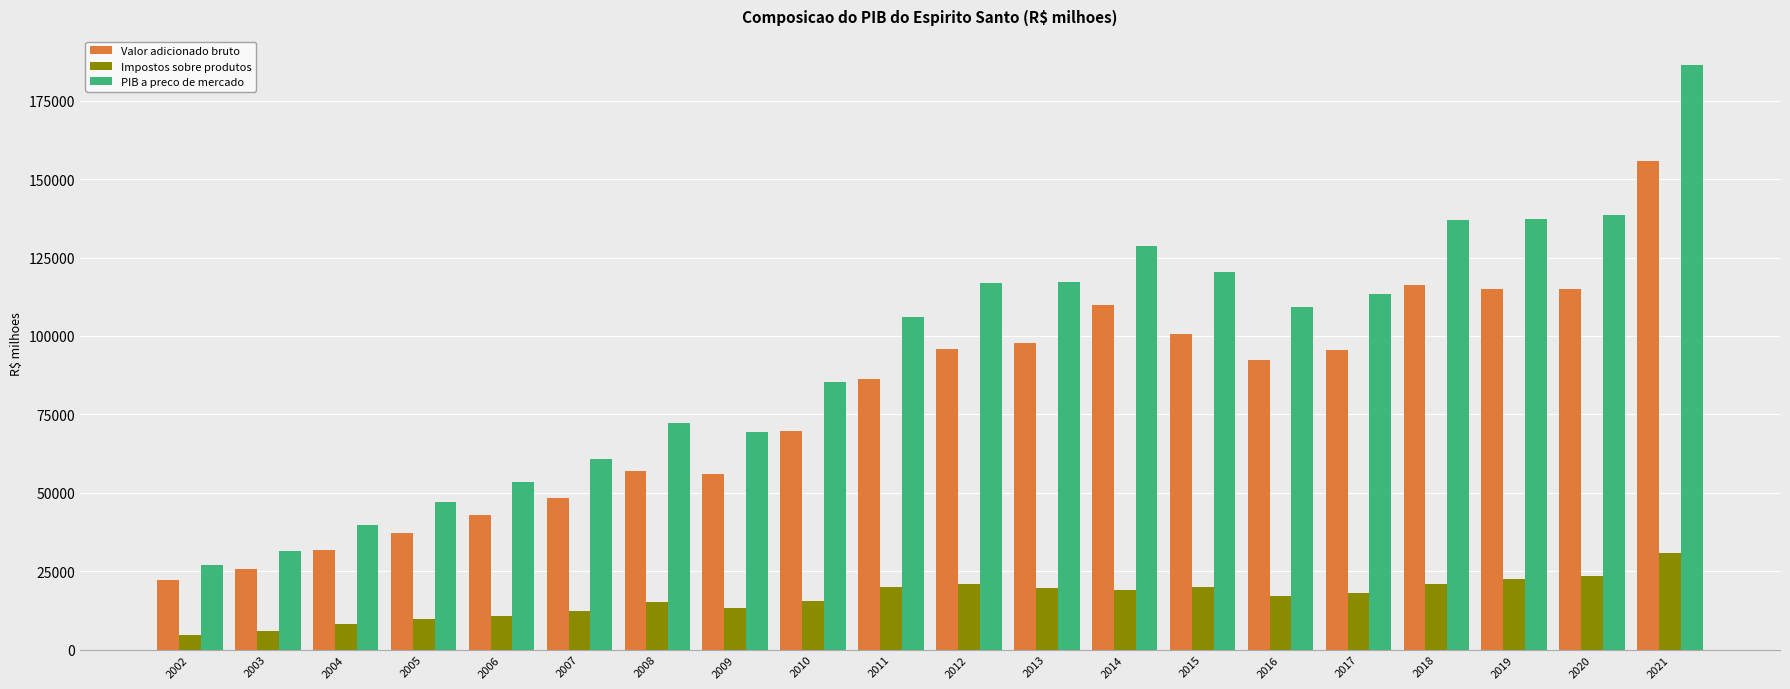

True or false: Valor adicionado bruto has a value of 95510.7 at 2017.

True